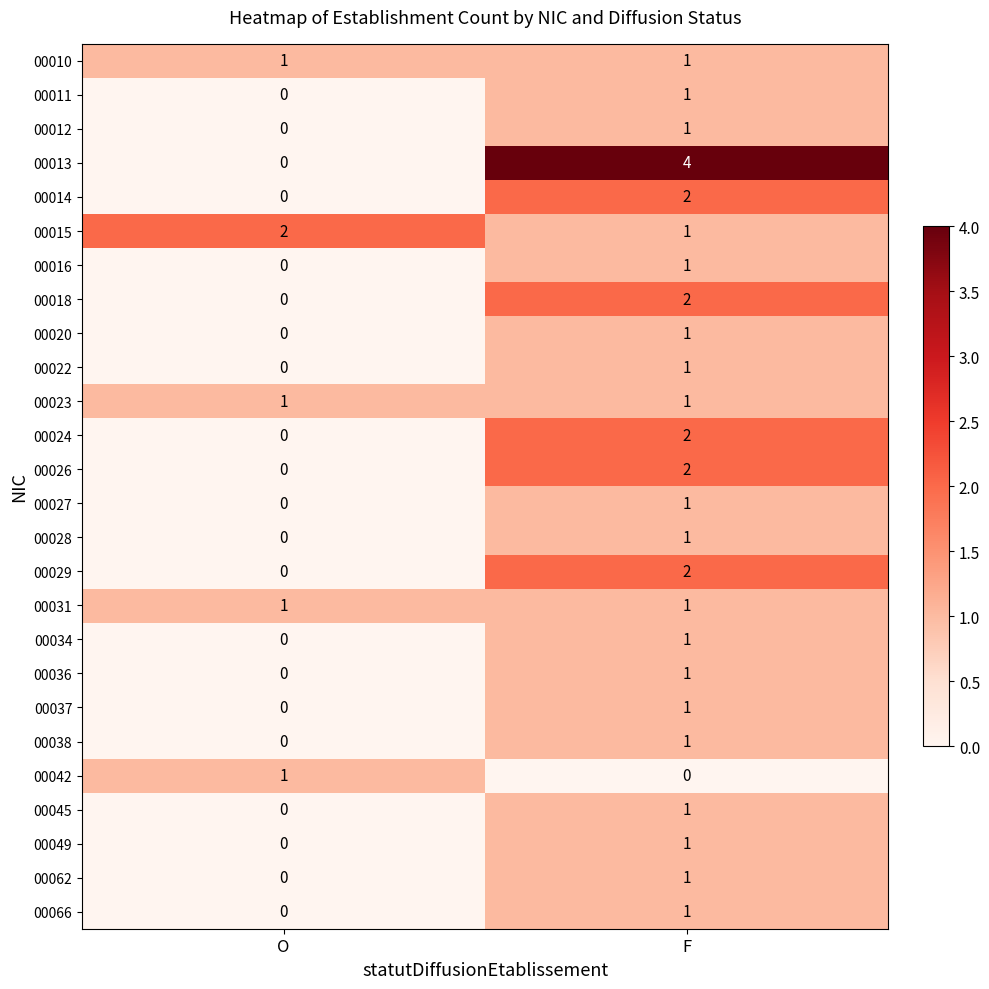

At which label is 00011 closest to 0?

O